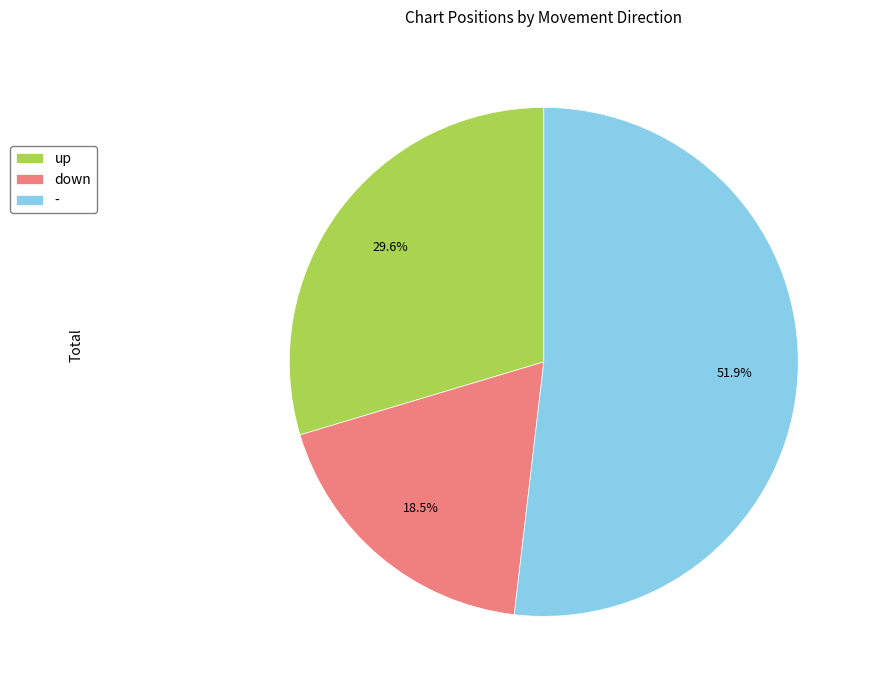

Does any single category account for the majority?

Yes